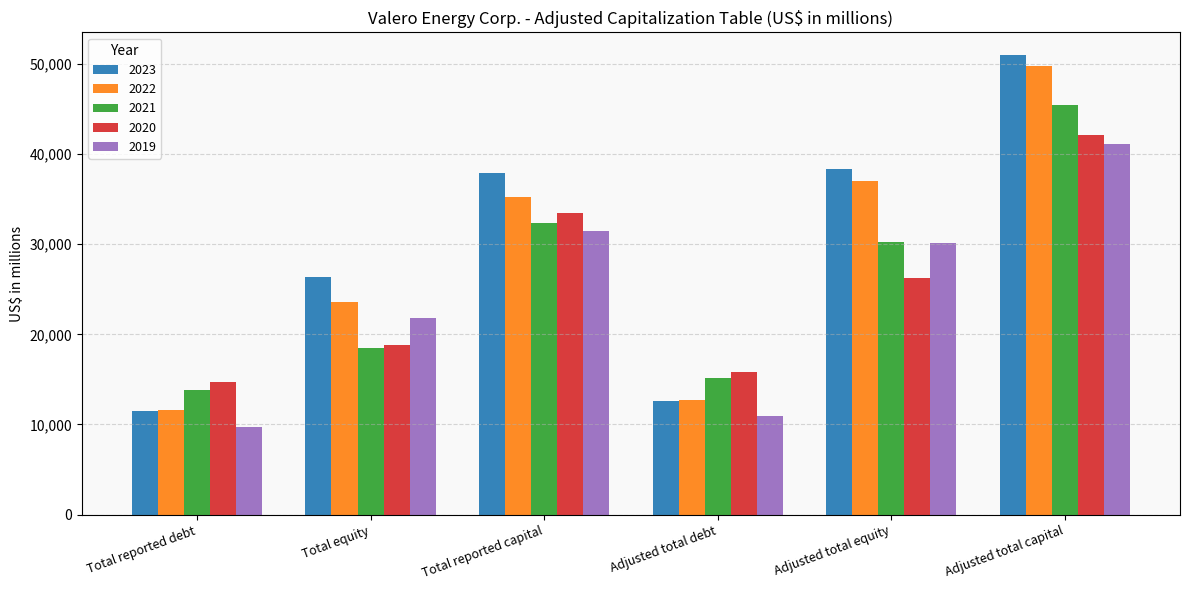

Reading left to right, what are all the values shown in this chart?

2023: 11524	26346	37870	12637	38301	50938
2022: 11635	23561	35196	12722	37015	49737
2021: 13870	18430	32300	15125	30255	45380
2020: 14677	18801	33478	15847	26264	42111
2019: 9672	21803	31475	10962	30175	41137